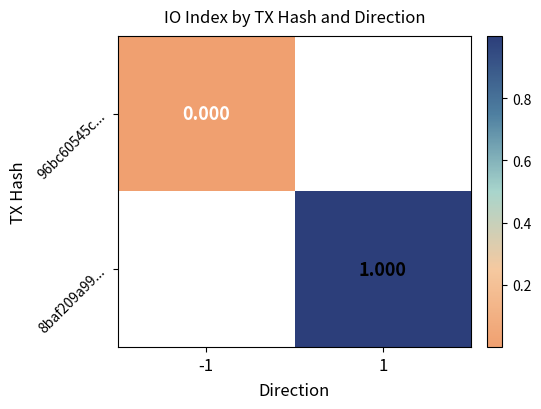

What is the maximum value shown in the chart?

1.0